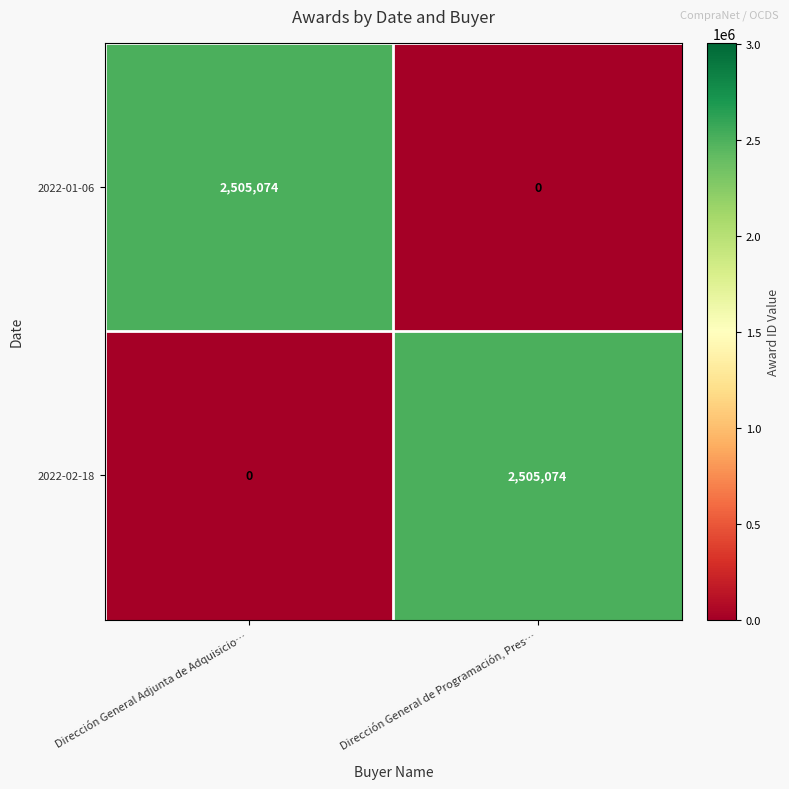

The 2022-02-18 series shows 2505074 at Dirección General de Programación, Pres…. True or false?

True